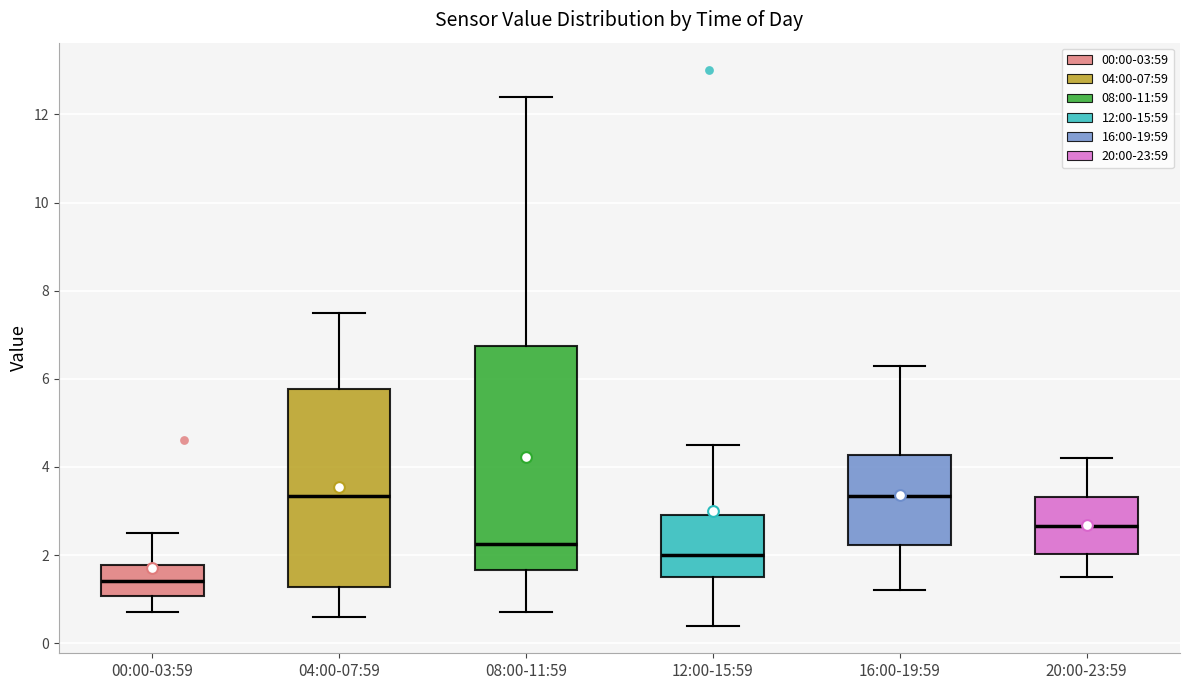

Which box's median line is the lowest?

00:00-03:59